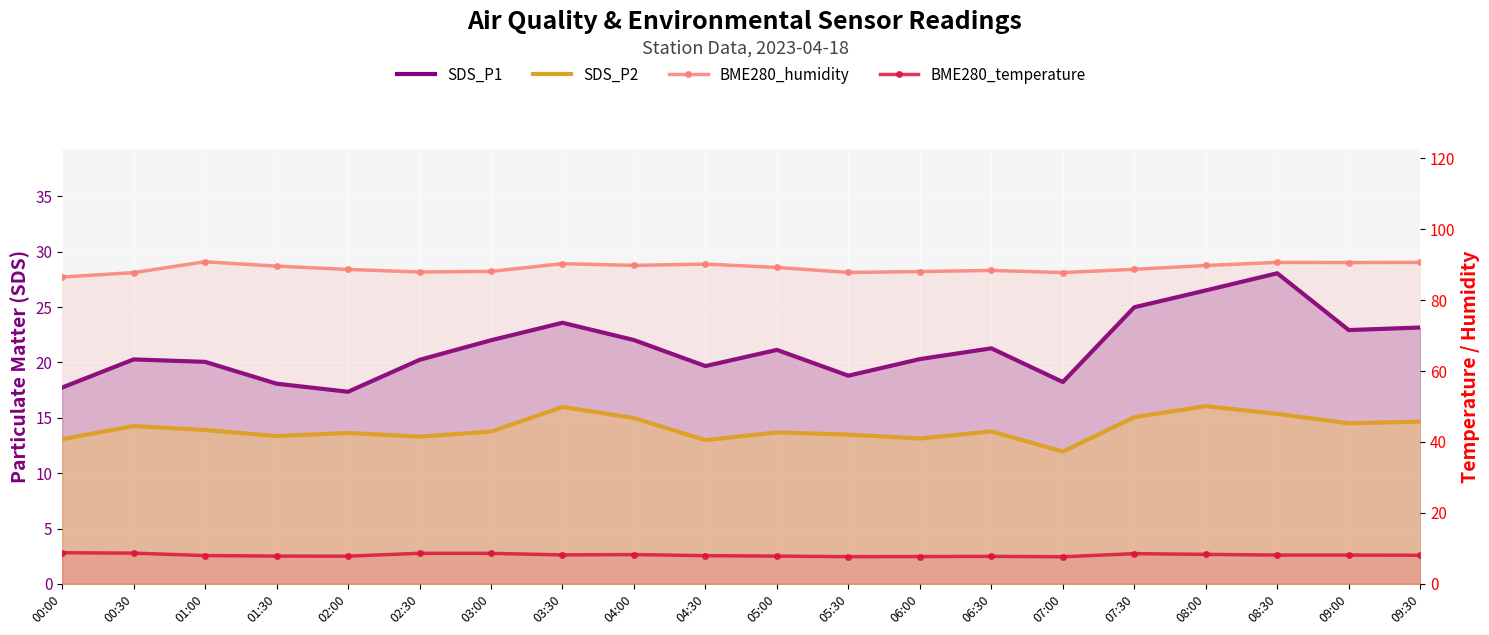

At which label does BME280_temperature first exceed 8?

00:00